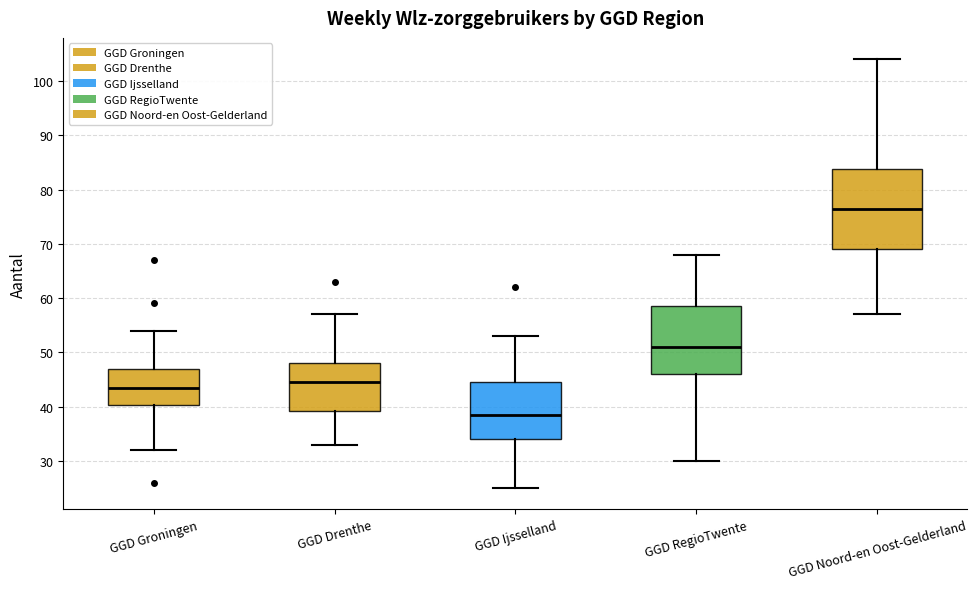

Reading left to right, read every box against the y-axis: the position of its median line, the range the box covers, and the ends of its whiskers. The values are not printed on the chart, so give them approximately, as read against the axis.

GGD Groningen: median 44, box 40 to 47, whiskers 32 to 54
GGD Drenthe: median 45, box 39 to 48, whiskers 33 to 57
GGD Ijsselland: median 39, box 34 to 45, whiskers 25 to 53
GGD RegioTwente: median 51, box 46 to 59, whiskers 30 to 68
GGD Noord-en Oost-Gelderland: median 77, box 69 to 84, whiskers 57 to 104